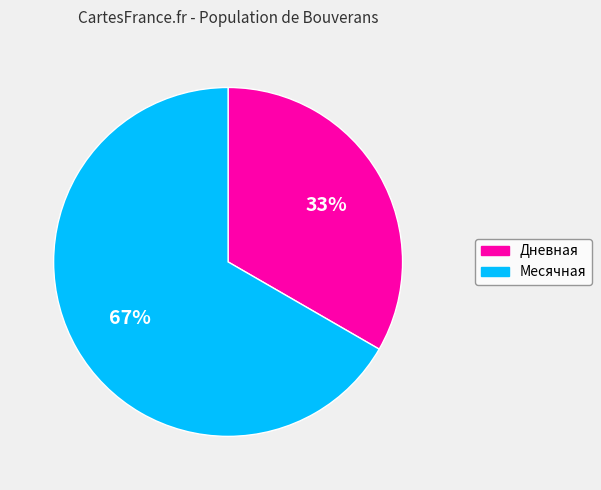

Rank the categories by value from highest to lowest.

Месячная, Дневная